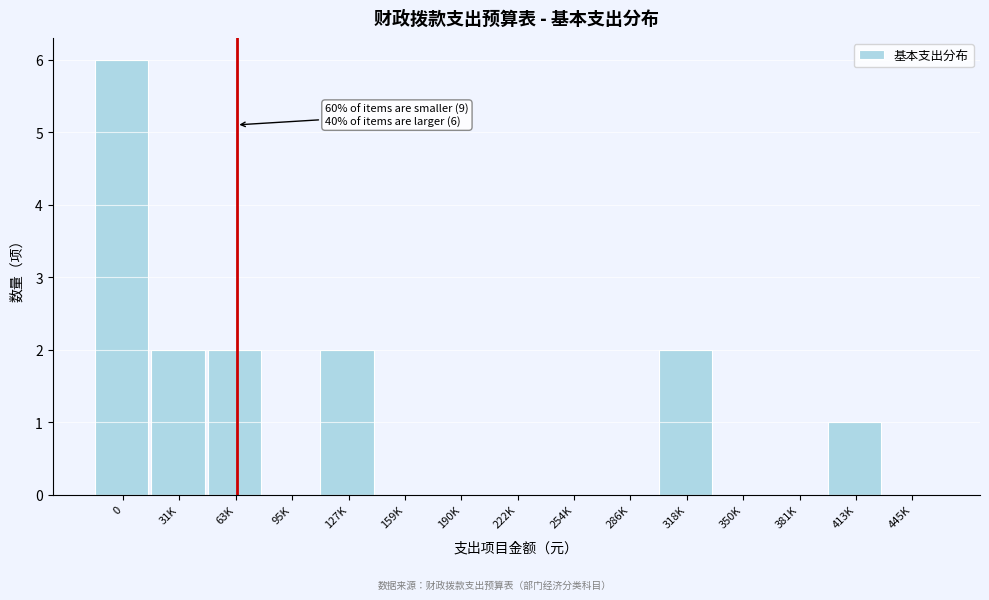

Reading left to right, transcribe all the data shown in this chart.

0=6	31K=2	63K=2	95K=0	127K=2	159K=0	190K=0	222K=0	254K=0	286K=0	318K=2	350K=0	381K=0	413K=1	445K=0